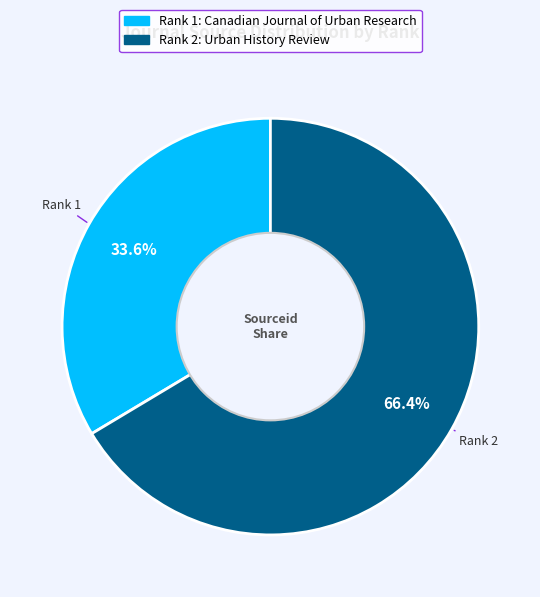

How many segments does this pie chart have?

2